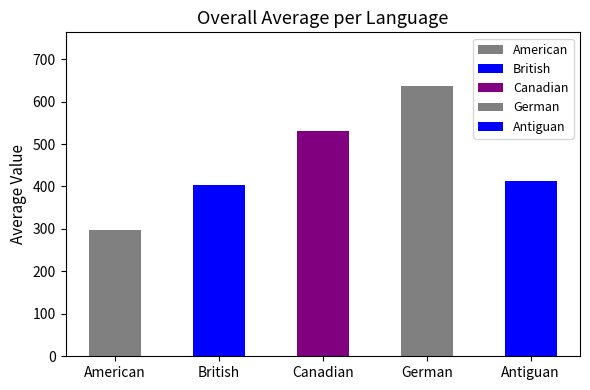

List the labels in order of value, smallest first.

American, British, Antiguan, Canadian, German